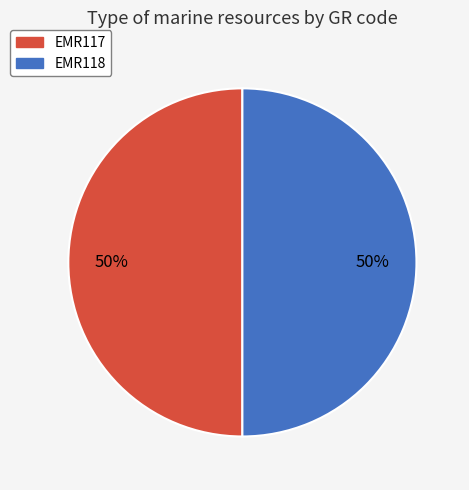

Is EMR117 the majority of the pie?

No